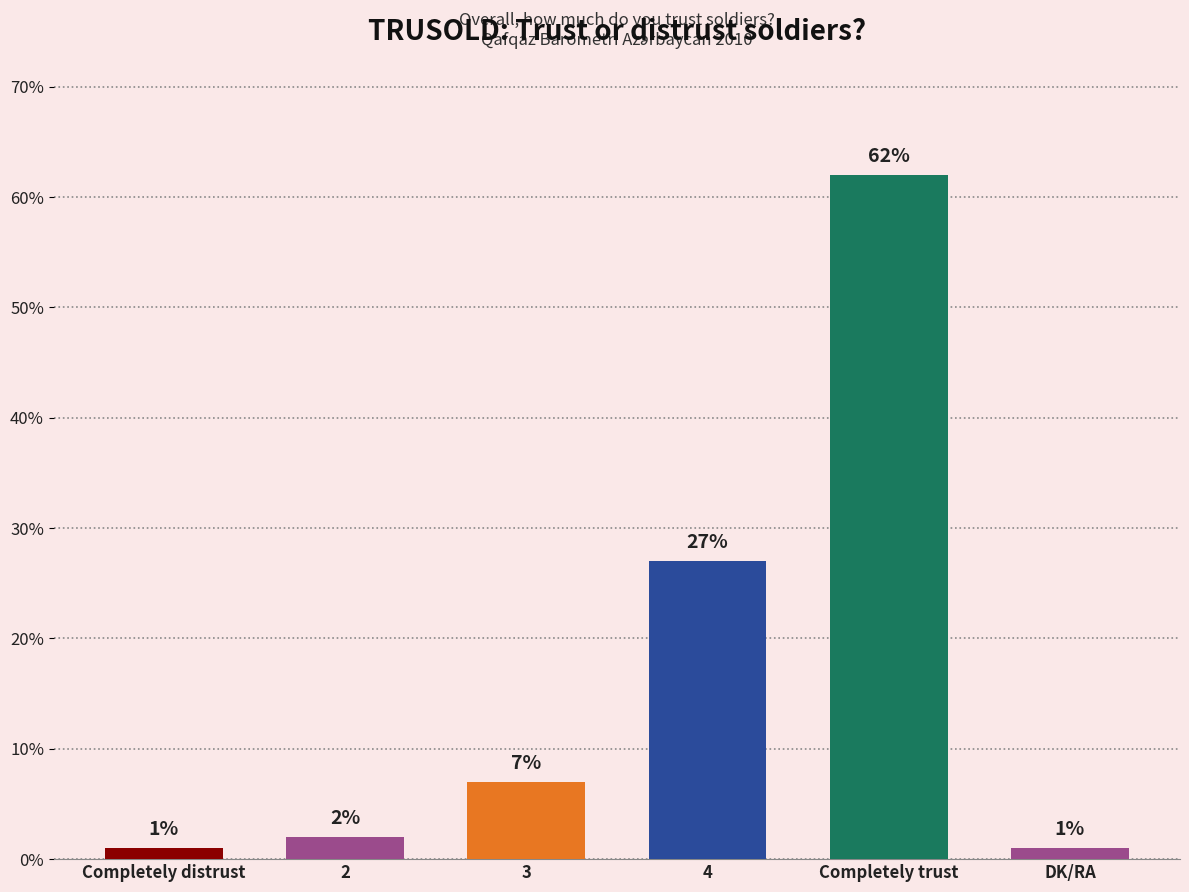

What is the change in value from Completely distrust to 3?

+6